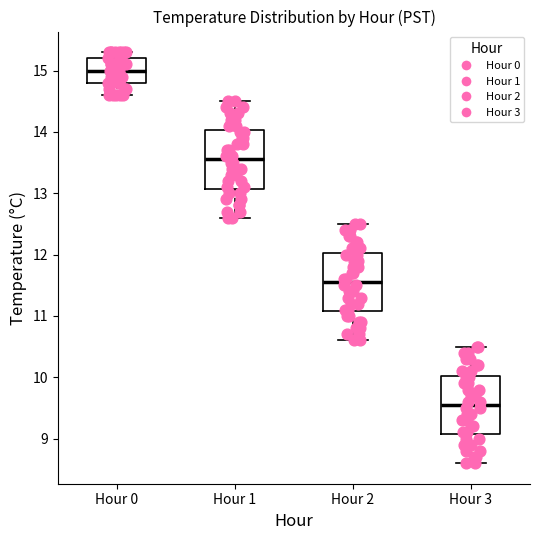

Reading left to right, transcribe this box plot: for each box, give where its median line is, the range the box spans, and where its two whiskers end, as read against the y-axis. The values are not printed on the chart, so give them approximately, as read against the axis.

Hour 0: median 15.0, box 14.8 to 15.2, whiskers 14.6 to 15.3
Hour 1: median 13.6, box 13.1 to 14.0, whiskers 12.6 to 14.5
Hour 2: median 11.6, box 11.1 to 12.0, whiskers 10.6 to 12.5
Hour 3: median 9.6, box 9.1 to 10.0, whiskers 8.6 to 10.5